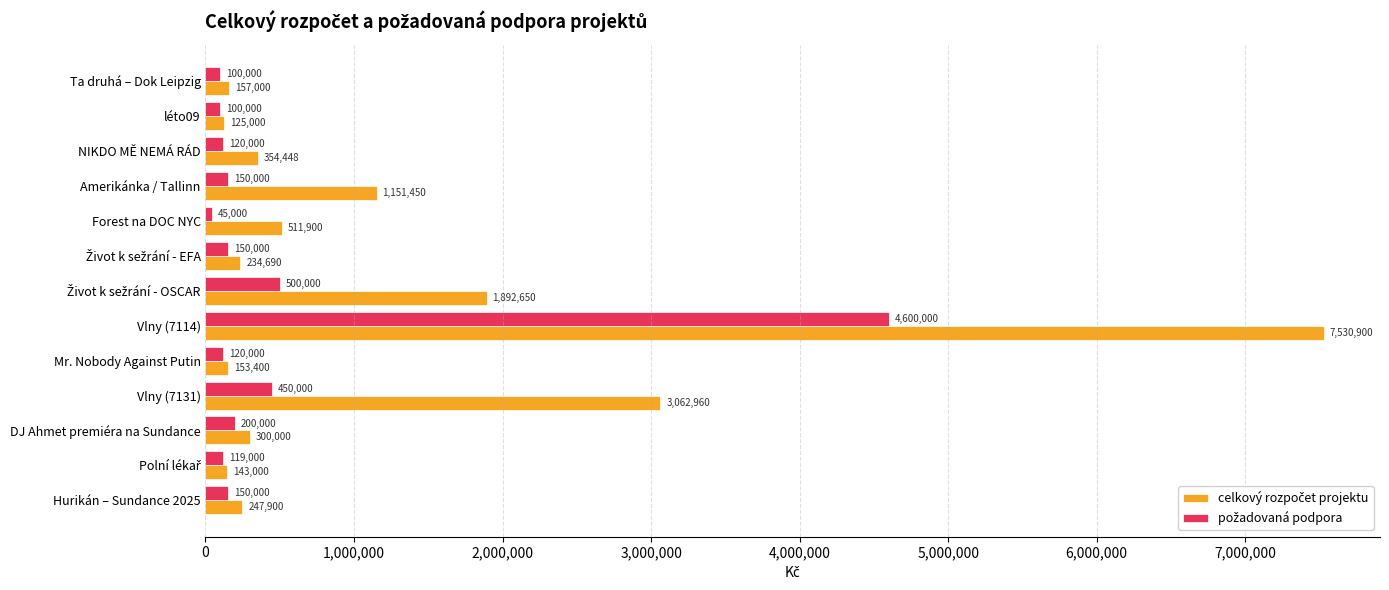

What is the maximum value shown in the chart?

7530900